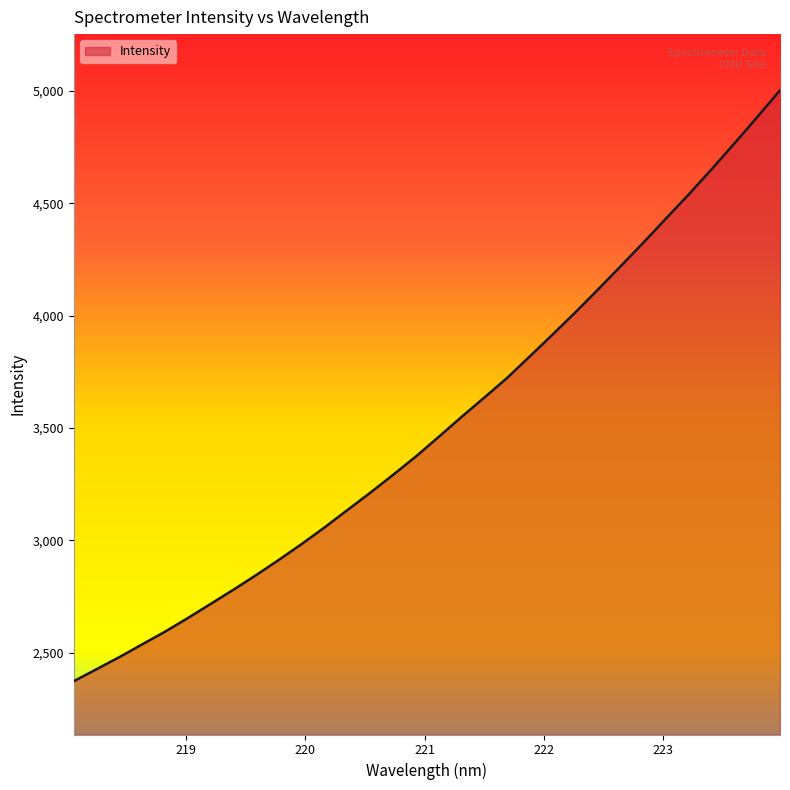

What is the maximum value shown in the chart?

5002.6